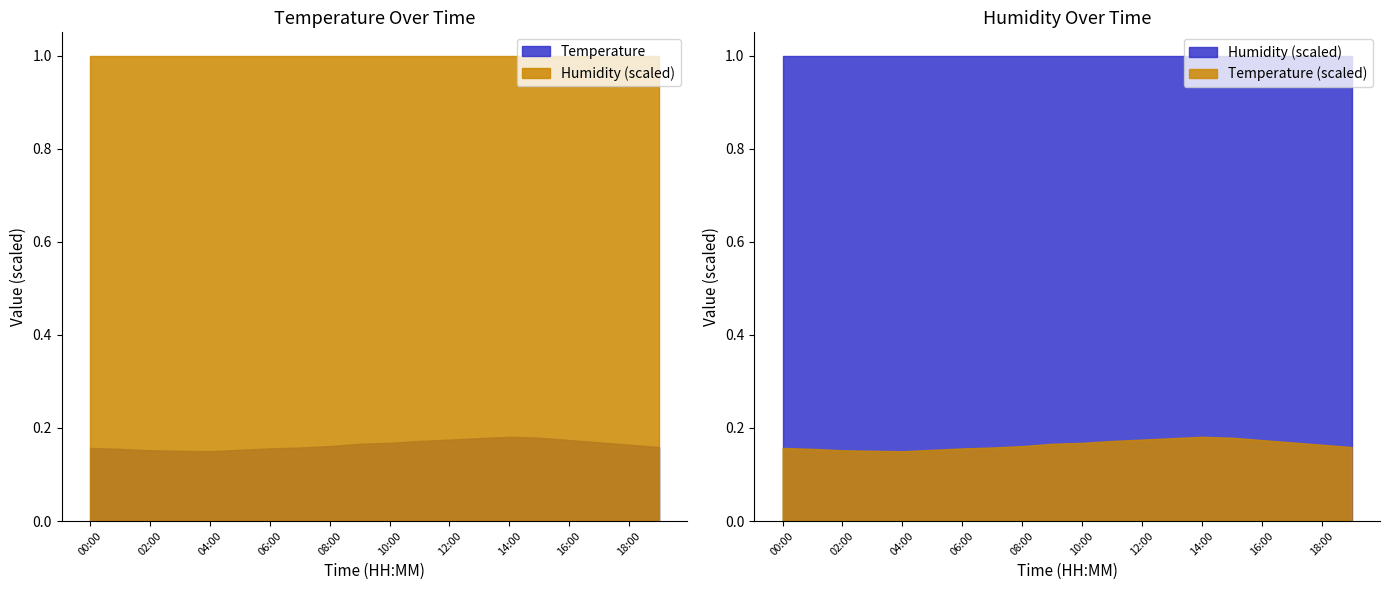

Reading left to right, list all the values displayed in this chart.

temperature: 00:00=15.7	01:00=15.5	02:00=15.2	03:00=15.1	04:00=15.0	05:00=15.3	06:00=15.6	07:00=15.8	08:00=16.1	09:00=16.6	10:00=16.8	11:00=17.2	12:00=17.5	13:00=17.8	14:00=18.1	15:00=17.9	16:00=17.4	17:00=16.9	18:00=16.4	19:00=15.9
humidity: 00:00=99.9	01:00=99.9	02:00=99.9	03:00=99.9	04:00=99.9	05:00=99.9	06:00=99.9	07:00=99.9	08:00=99.9	09:00=99.9	10:00=99.9	11:00=99.9	12:00=99.9	13:00=99.9	14:00=99.9	15:00=99.9	16:00=99.9	17:00=99.9	18:00=99.9	19:00=99.9